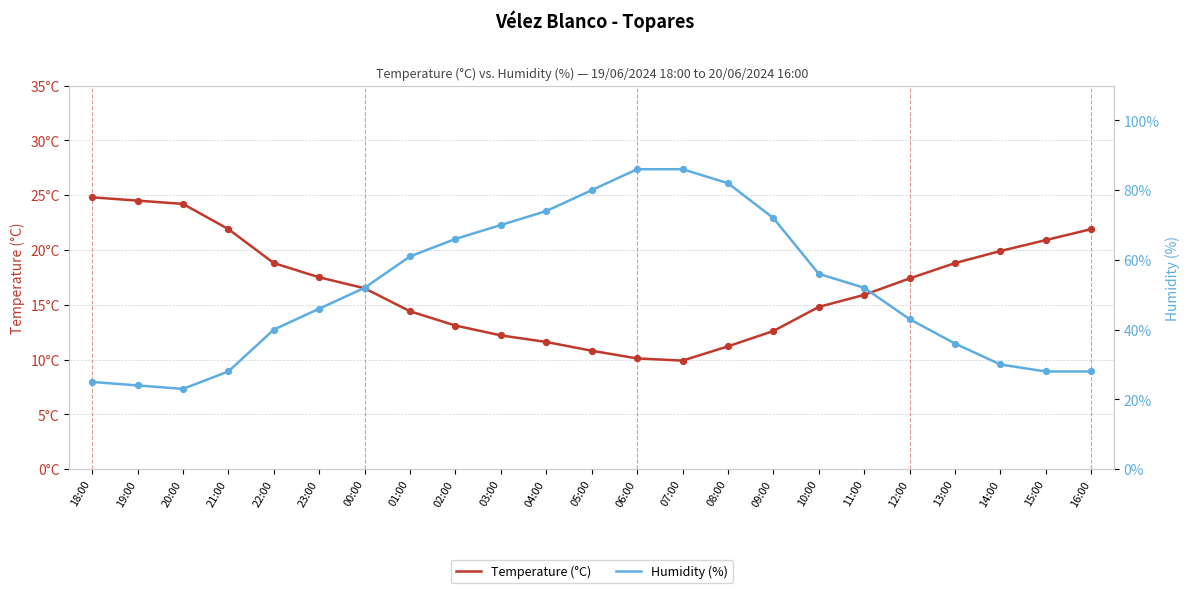

At which category is the sum across all series the highest?

06:00